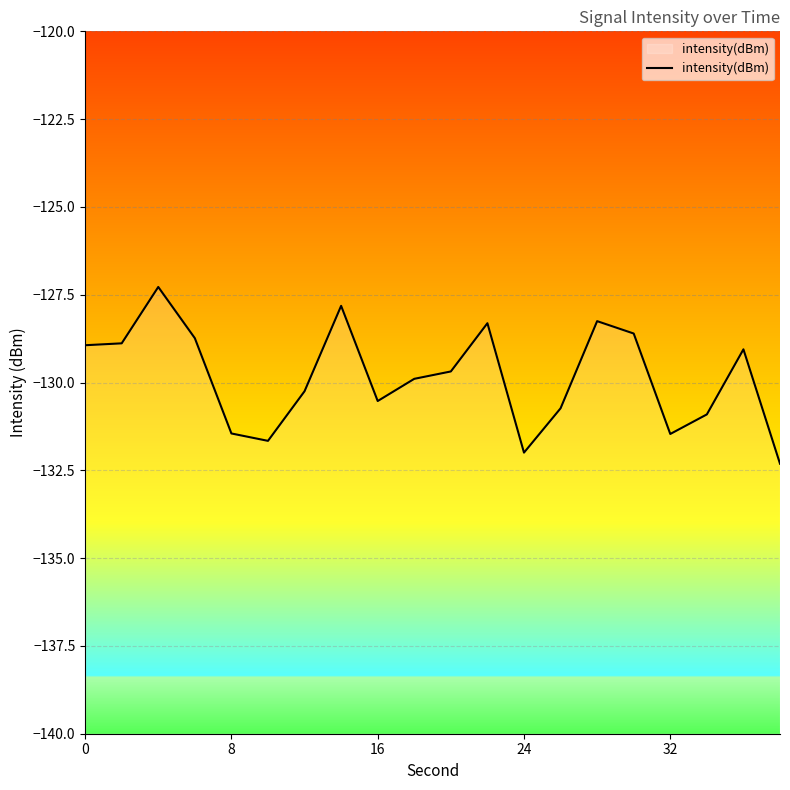

Does the chart display data point markers on the line(s)?

No